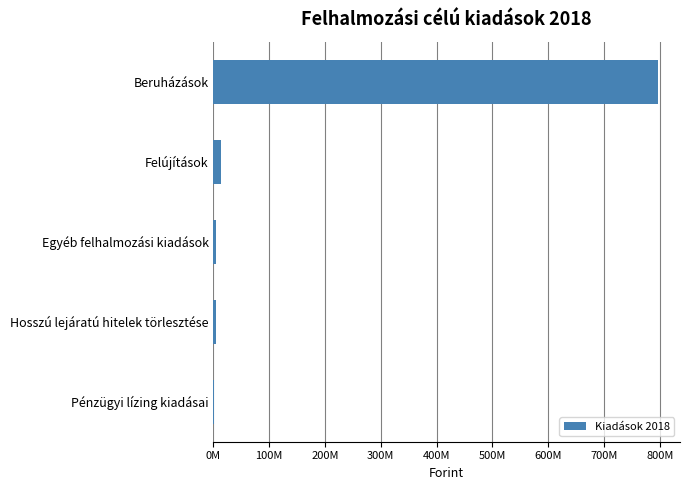

At which label is the value closest to 398771655?

Felújítások